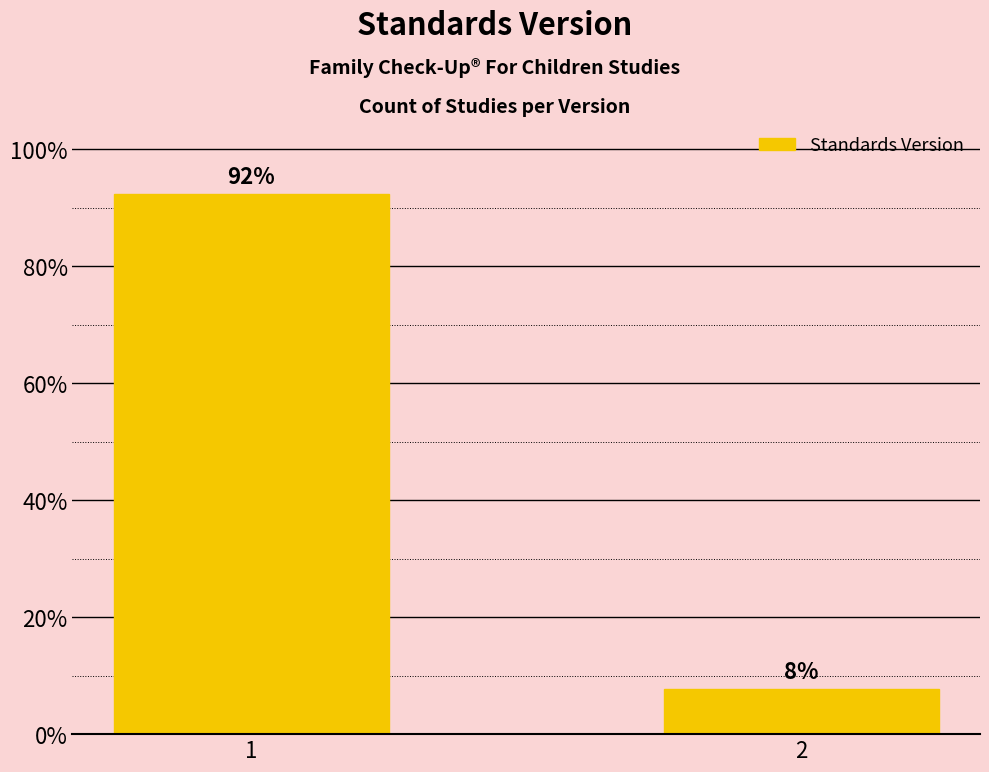

What is the sum of the values at 2 and 1?

100.0